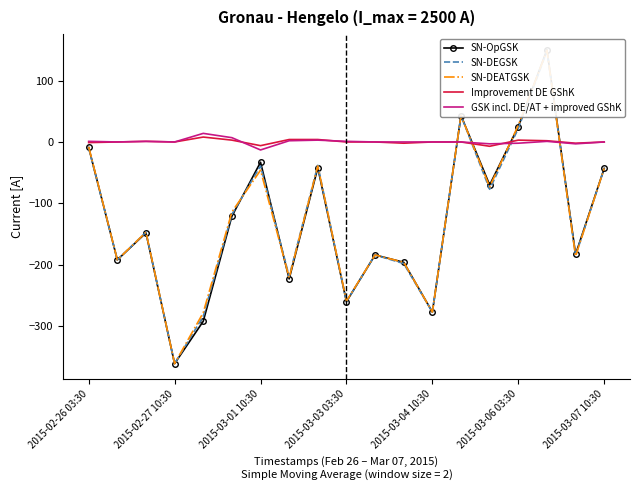

True or false: SN-DEATGSK and Improvement DE GShK intersect in this chart.

True